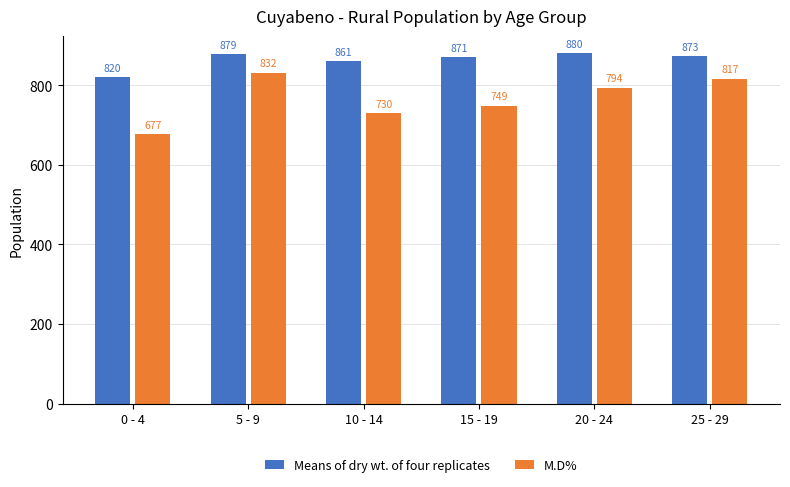

Which series has the widest spread of values?

M.D%